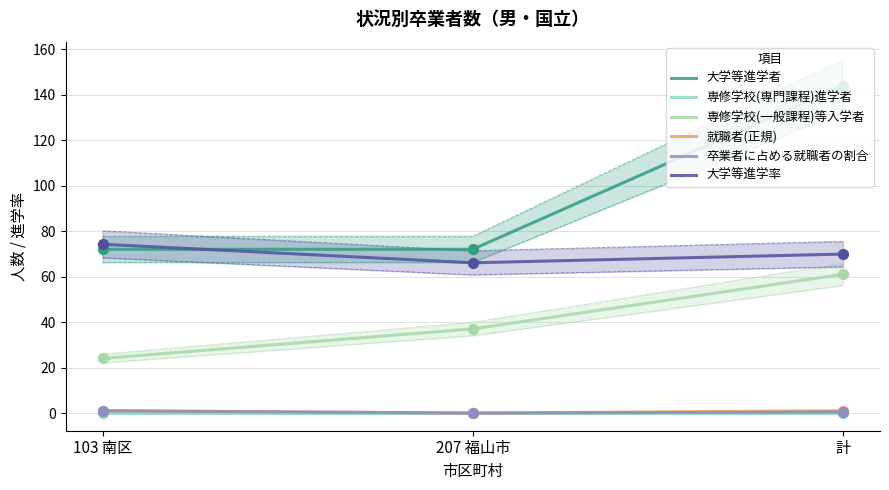

At which category is the sum across all series the highest?

計